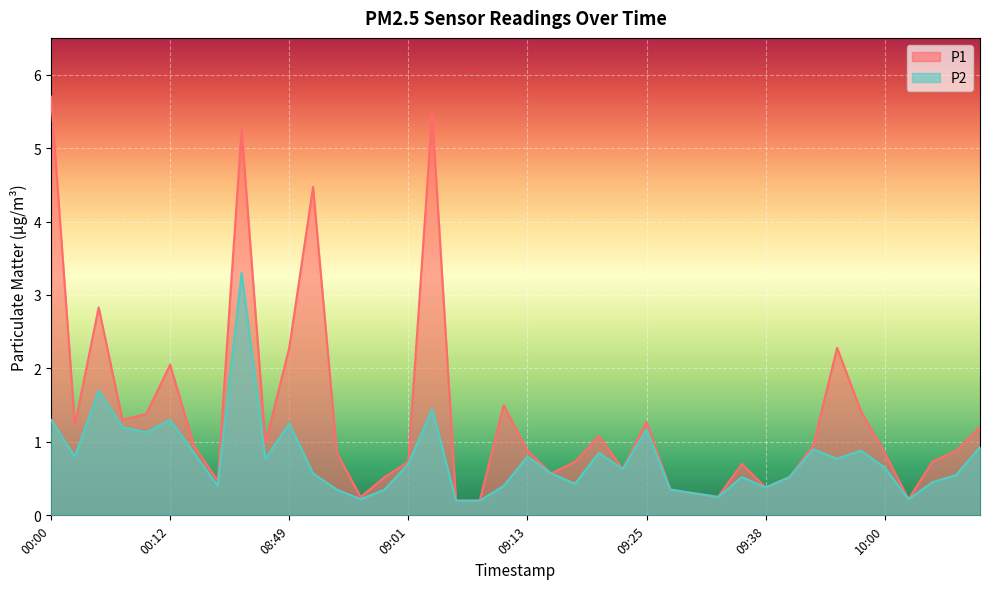

What is the difference between the P1 values at 00:17 and 09:28?

0.1